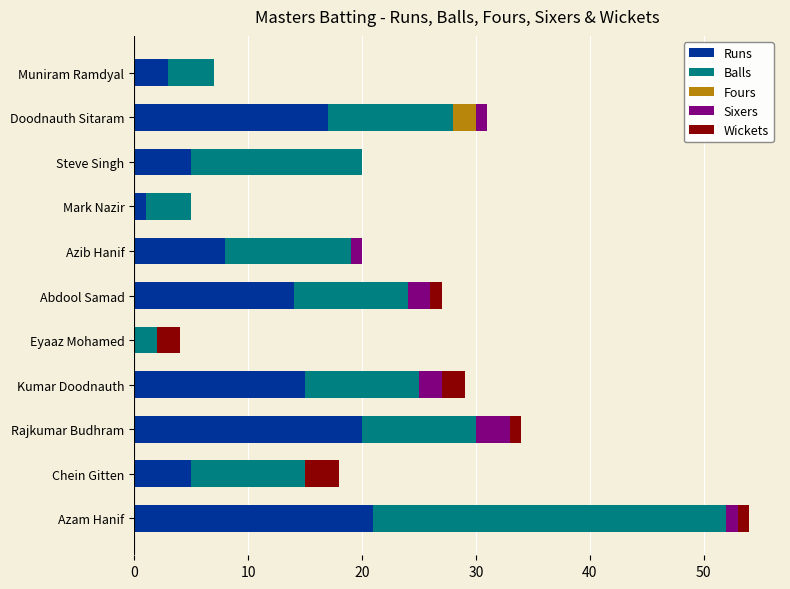

Is it true that Runs equals 0 at Eyaaz Mohamed?

True